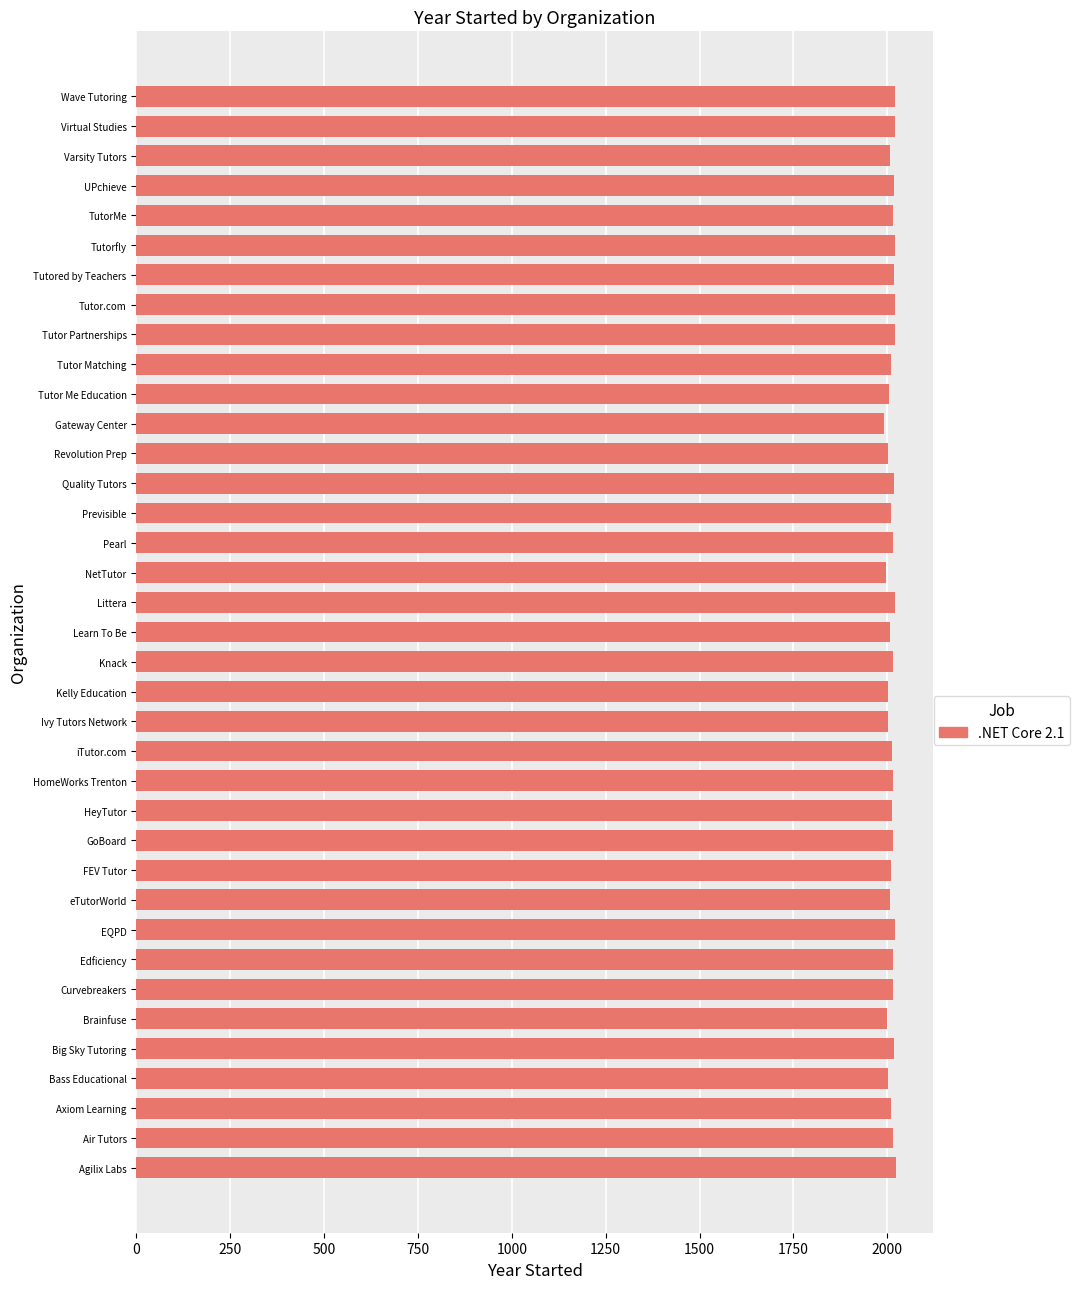

Approximately how many times larger is the value at HomeWorks Trenton compared to FEV Tutor?

1.0